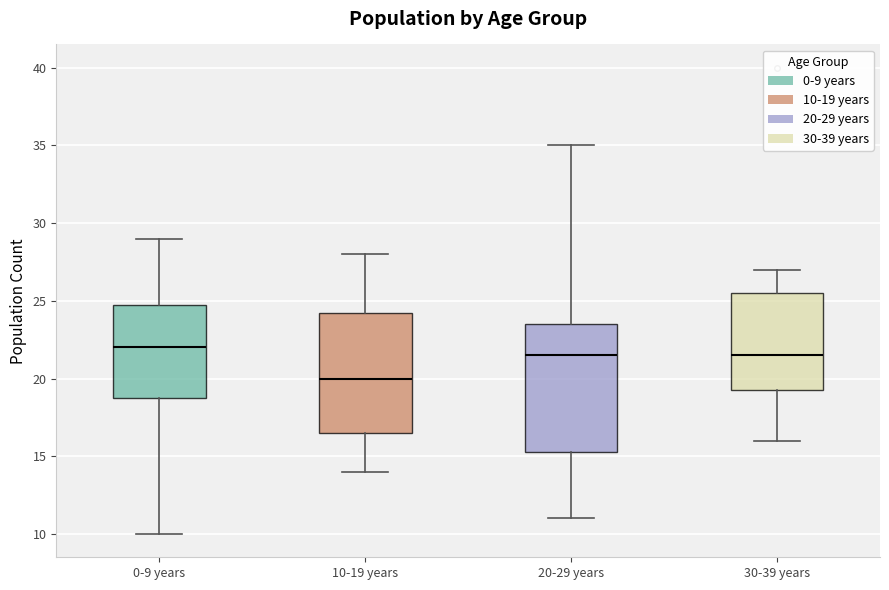

Reading left to right, transcribe this box plot: for each box, give where its median line is, the range the box spans, and where its two whiskers end, as read against the y-axis. The values are not printed on the chart, so give them approximately, as read against the axis.

0-9 years: median 22.0, box 19.0 to 25.0, whiskers 10.0 to 29.0
10-19 years: median 20.0, box 16.5 to 24.5, whiskers 14.0 to 28.0
20-29 years: median 21.5, box 15.5 to 23.5, whiskers 11.0 to 35.0
30-39 years: median 21.5, box 19.5 to 25.5, whiskers 16.0 to 27.0